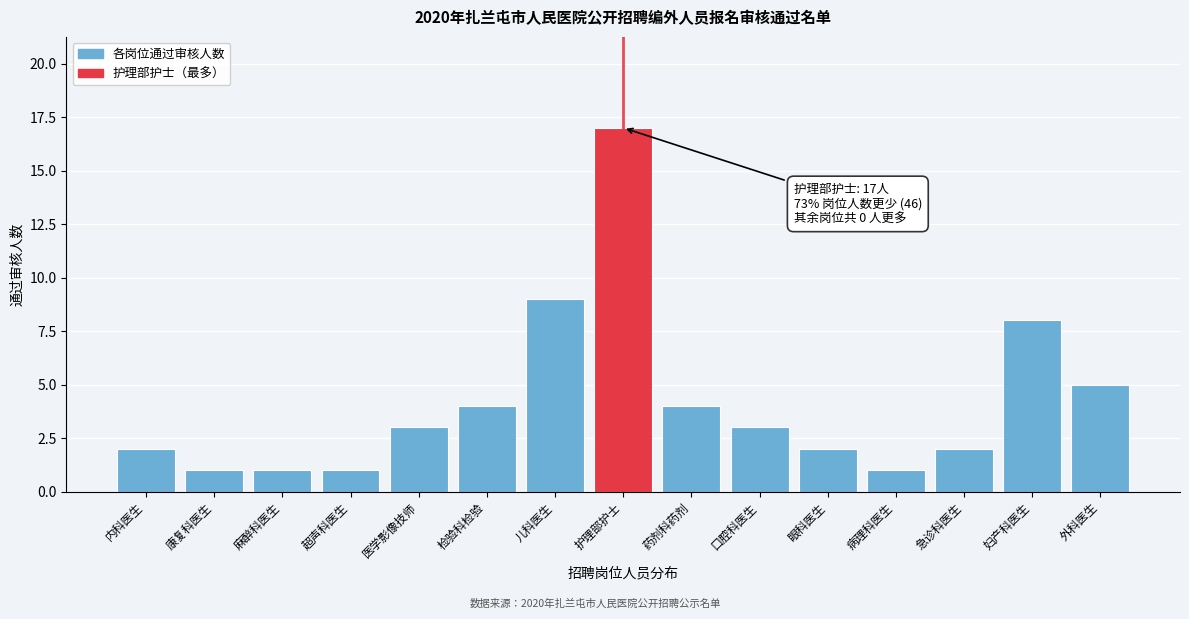

Reading left to right, extract all data points from this chart.

内科医生=2	康复科医生=1	麻醉科医生=1	超声科医生=1	医学影像技师=3	检验科检验=4	儿科医生=9	护理部护士=17	药剂科药剂=4	口腔科医生=3	眼科医生=2	病理科医生=1	急诊科医生=2	妇产科医生=8	外科医生=5